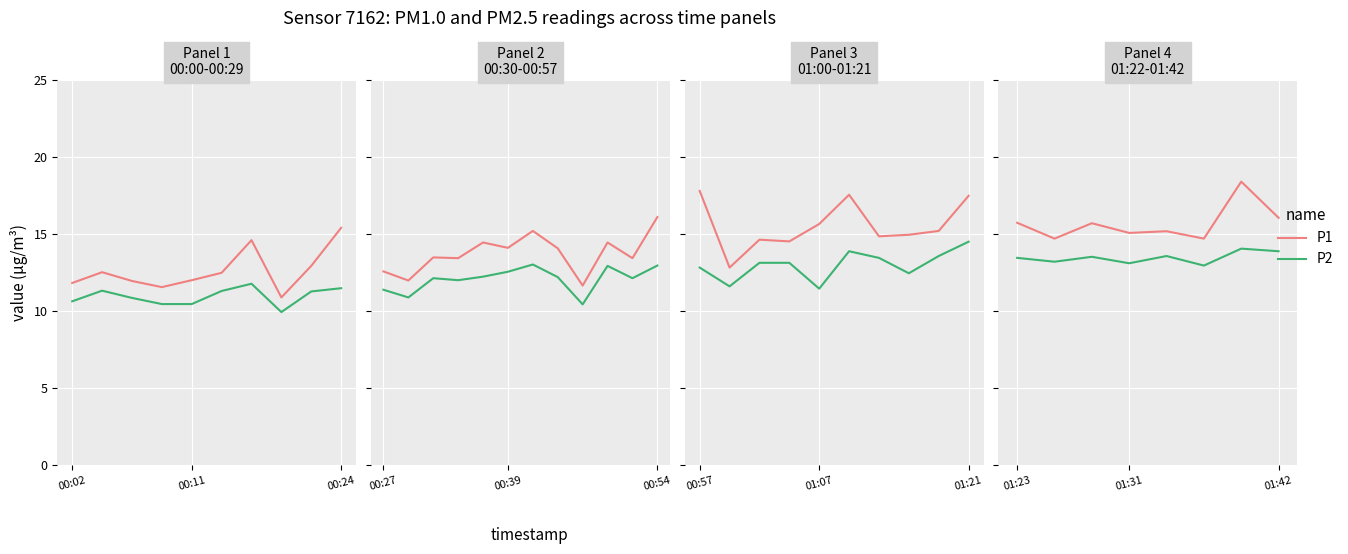

Does the chart display data point markers on the line(s)?

No